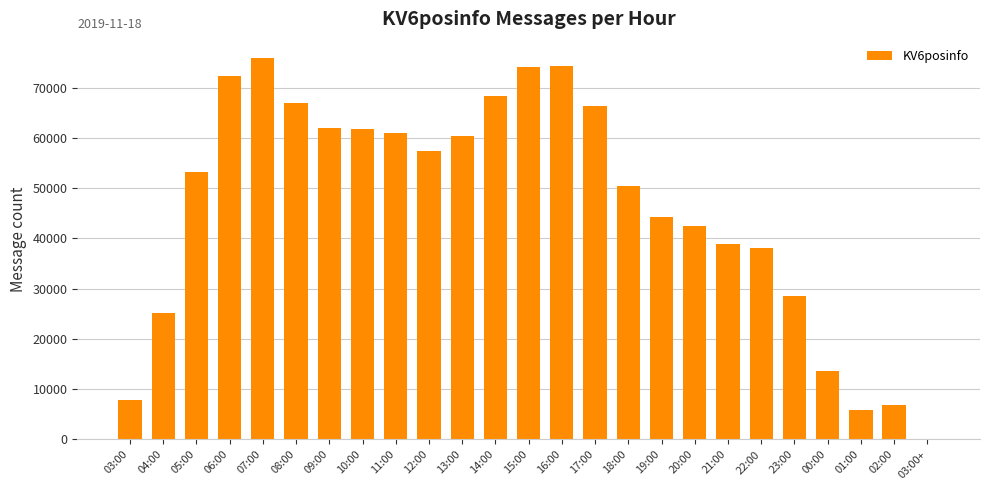

Does the chart contain stacked bars?

No